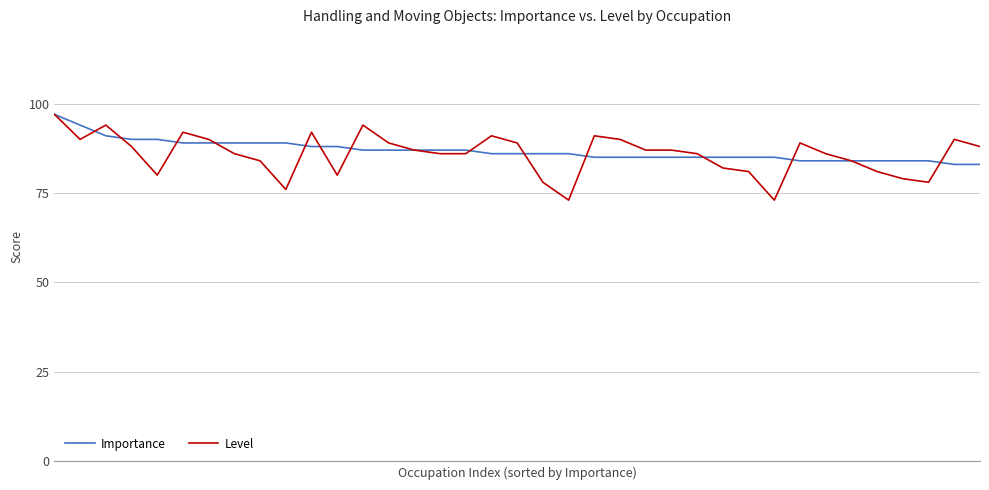

What is the minimum value for Importance?

83